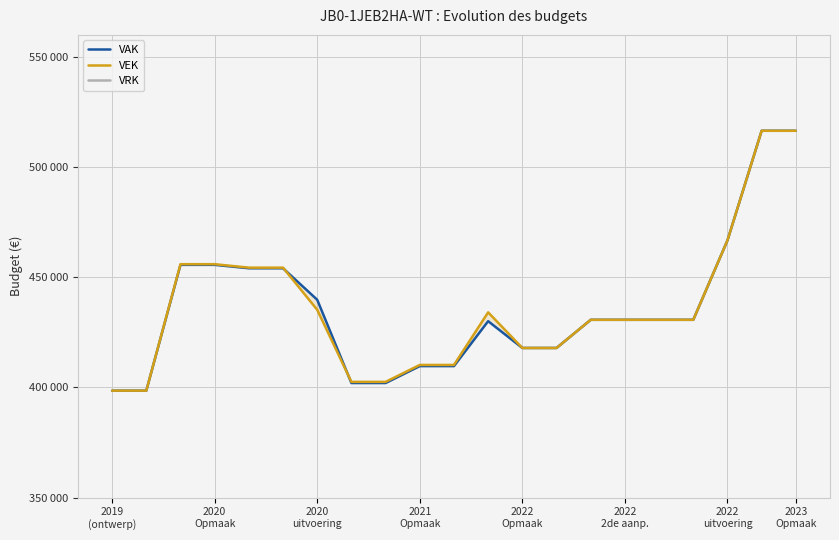

What is the label of the 14th point from the left?

13